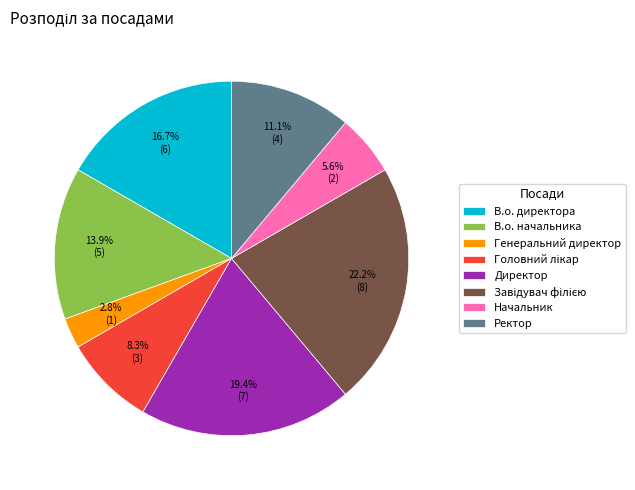

What percentage is NOT represented by Ректор?

88.9%